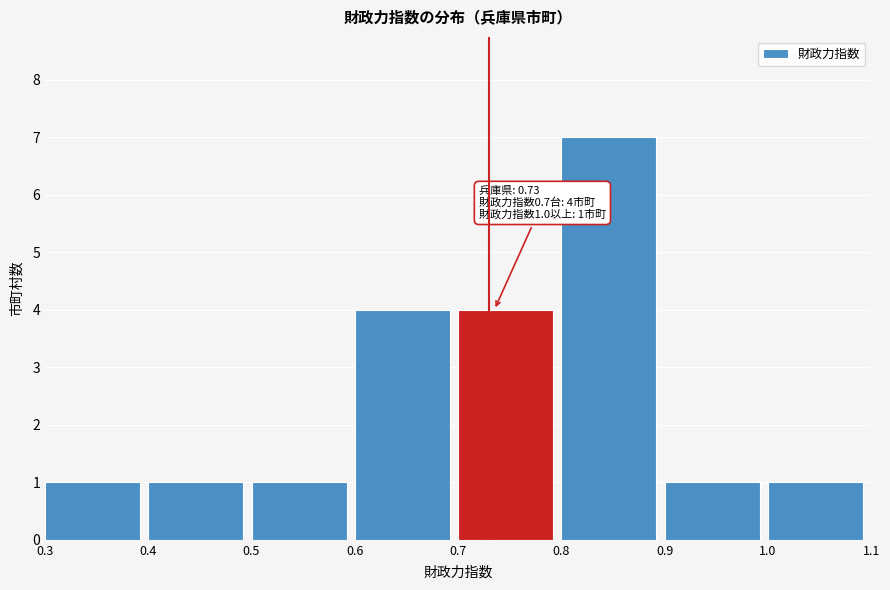

Which range on the x-axis has the tallest bar?

0.8 to 0.9